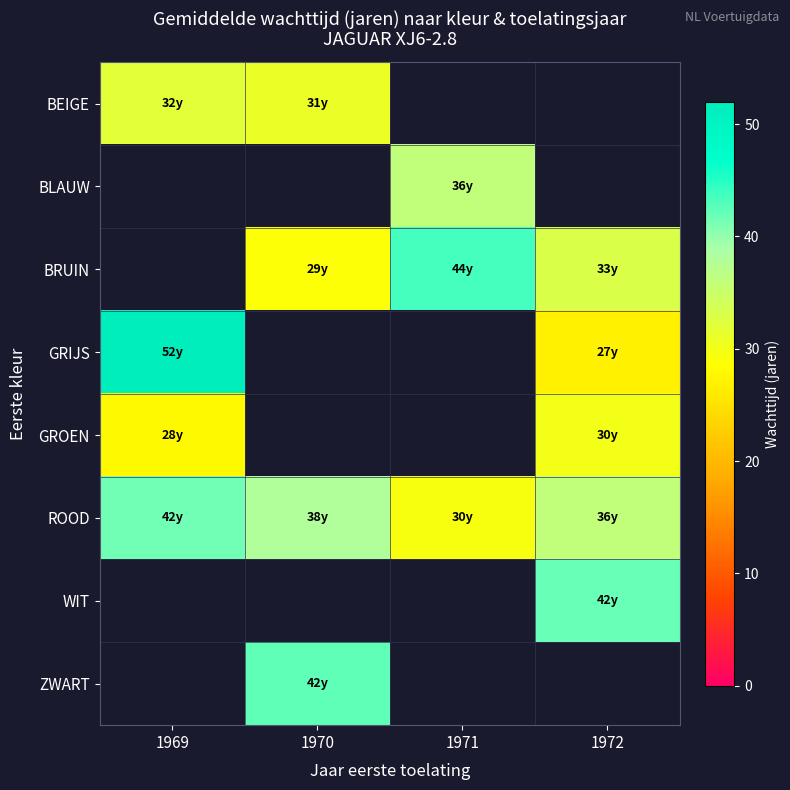

Reading left to right, transcribe all the data shown in this chart.

BEIGE: 1969=32.0	1970=31.0	1971=-1.0	1972=-1.0
BLAUW: 1969=-1.0	1970=-1.0	1971=36.0	1972=-1.0
BRUIN: 1969=-1.0	1970=29.0	1971=43.5	1972=33.0
GRIJS: 1969=52.0	1970=-1.0	1971=-1.0	1972=27.0
GROEN: 1969=28.0	1970=-1.0	1971=-1.0	1972=30.0
ROOD: 1969=41.5	1970=38.0	1971=29.5	1972=36.0
WIT: 1969=-1.0	1970=-1.0	1971=-1.0	1972=42.0
ZWART: 1969=-1.0	1970=42.3	1971=-1.0	1972=-1.0